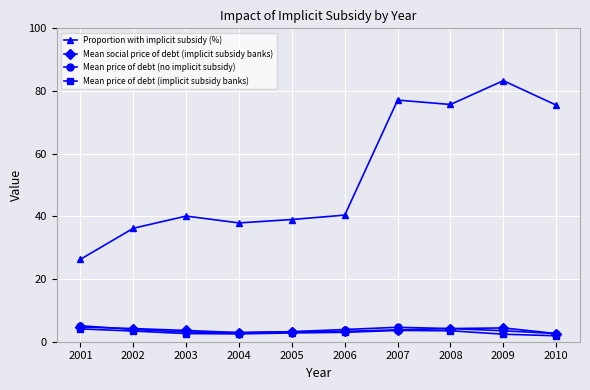

Which series changed the most between 2004 and 2009?

Proportion with implicit subsidy (%)